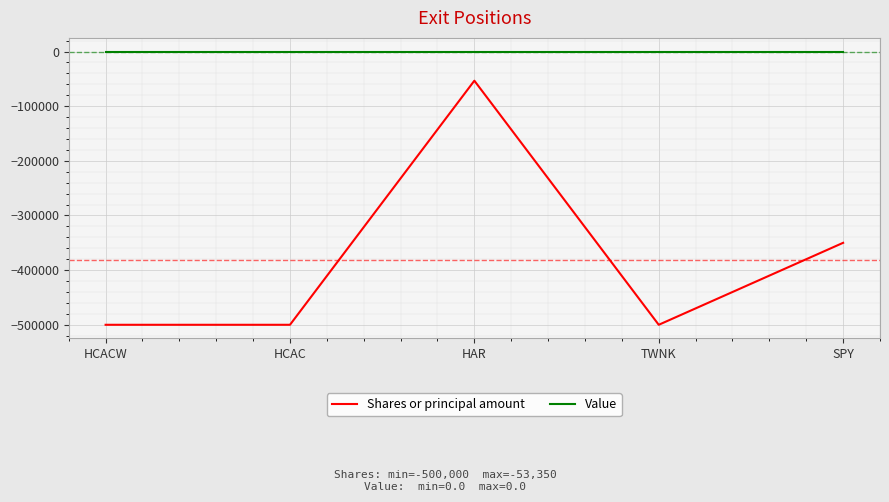

What are all the series names shown in the legend?

Shares or principal amount, Value